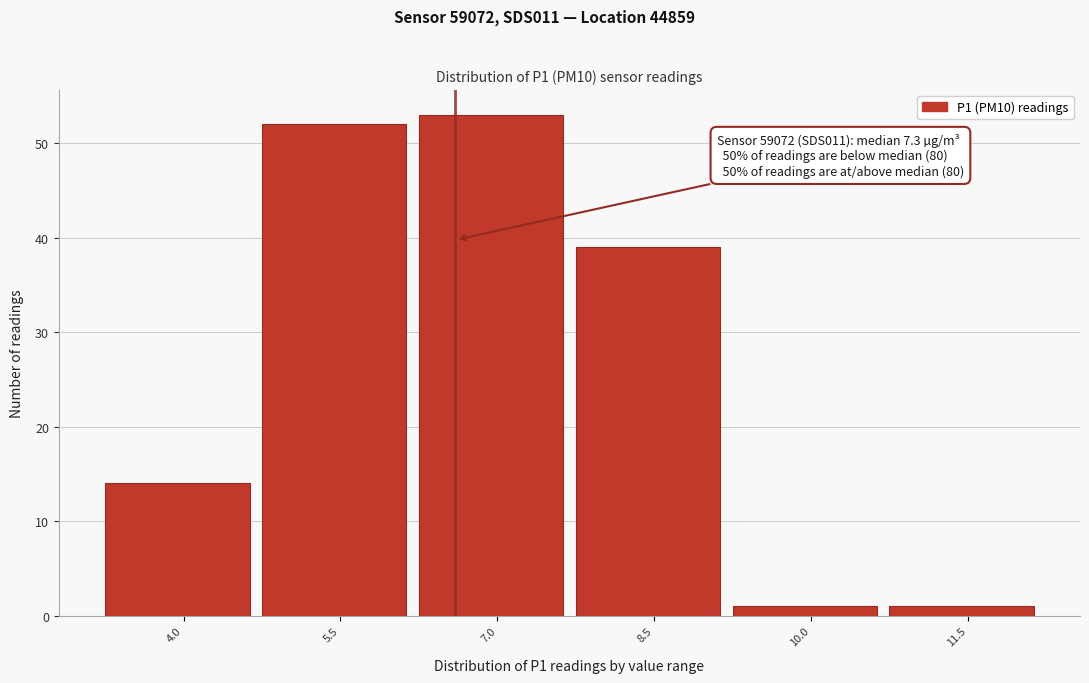

Reading right to left, what are all the values shown in this chart?

1	1	39	53	52	14